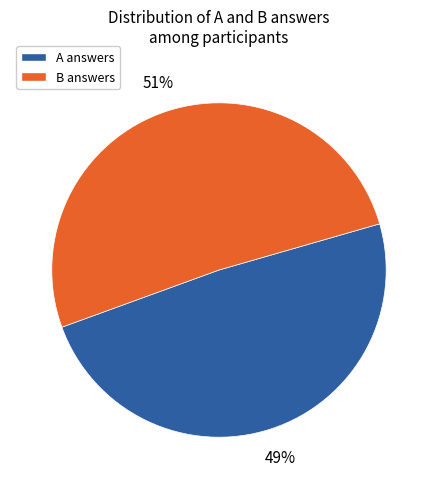

Does any single category account for the majority?

Yes